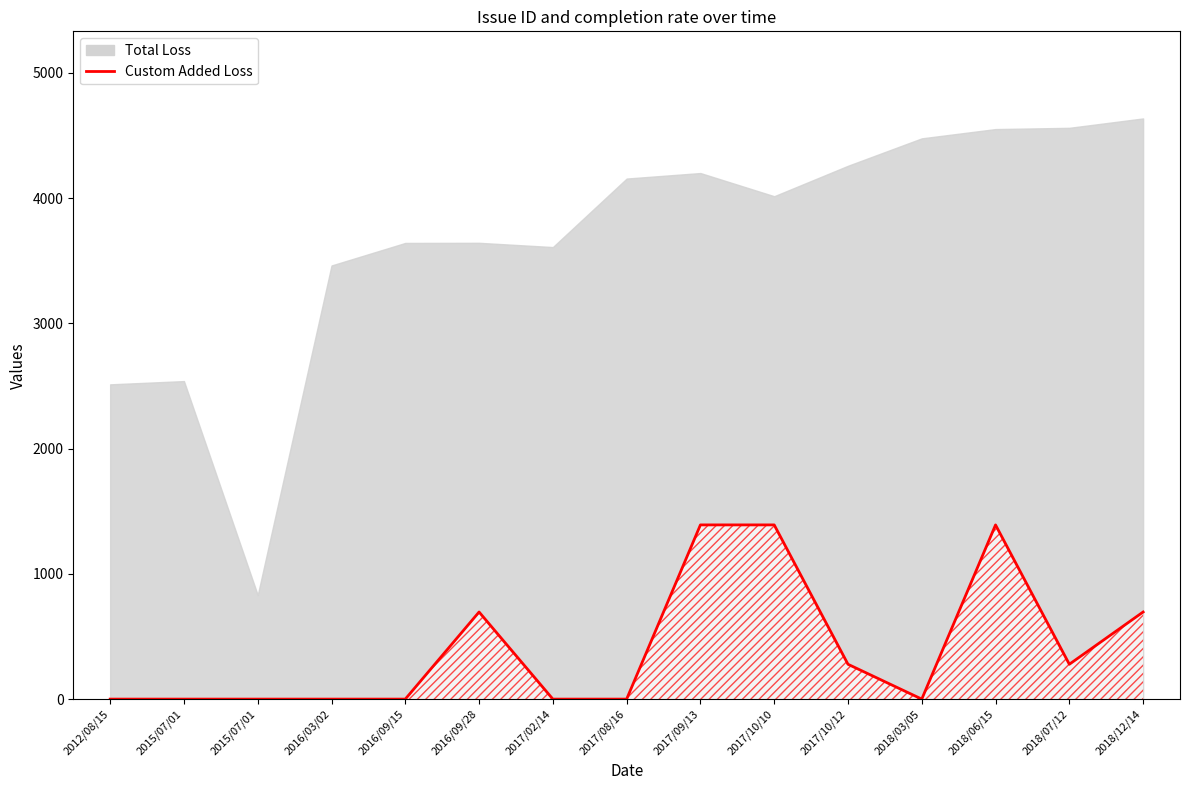

How many categories are shown in the chart?

15